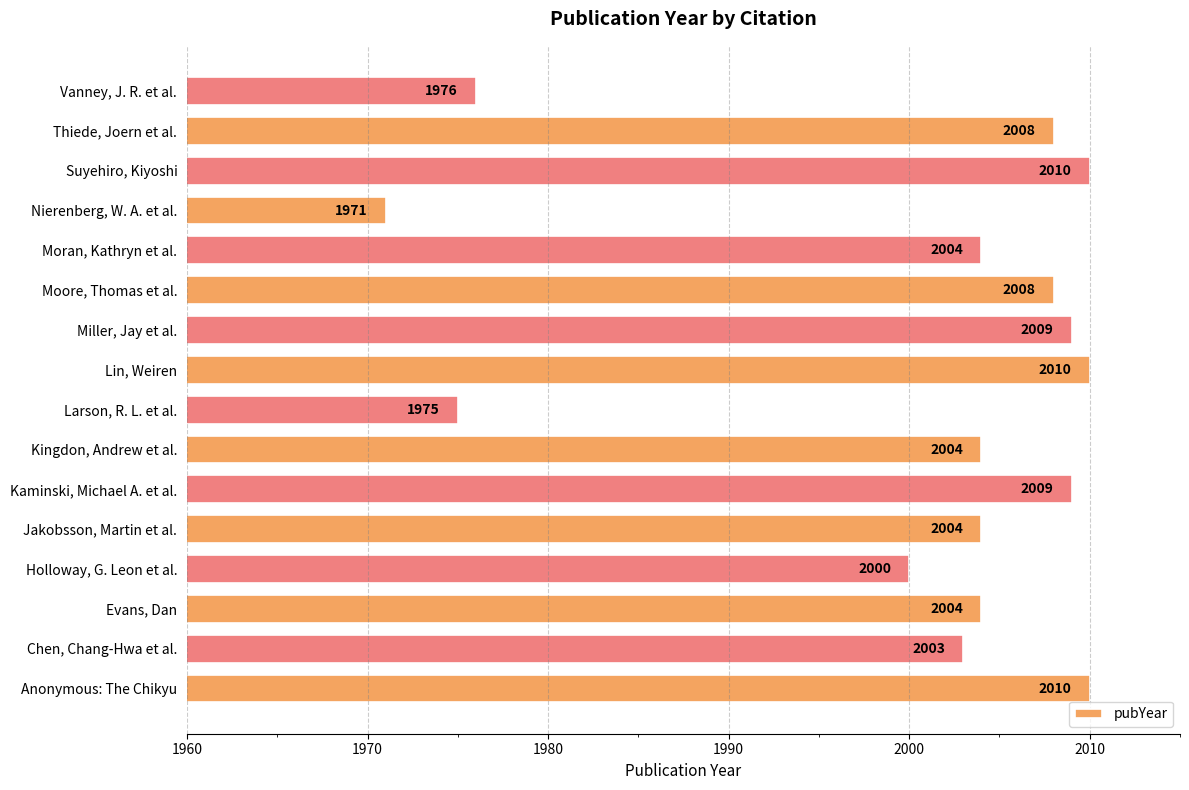

Where is the data nearest to the value 1990?

Holloway, G. Leon et al.